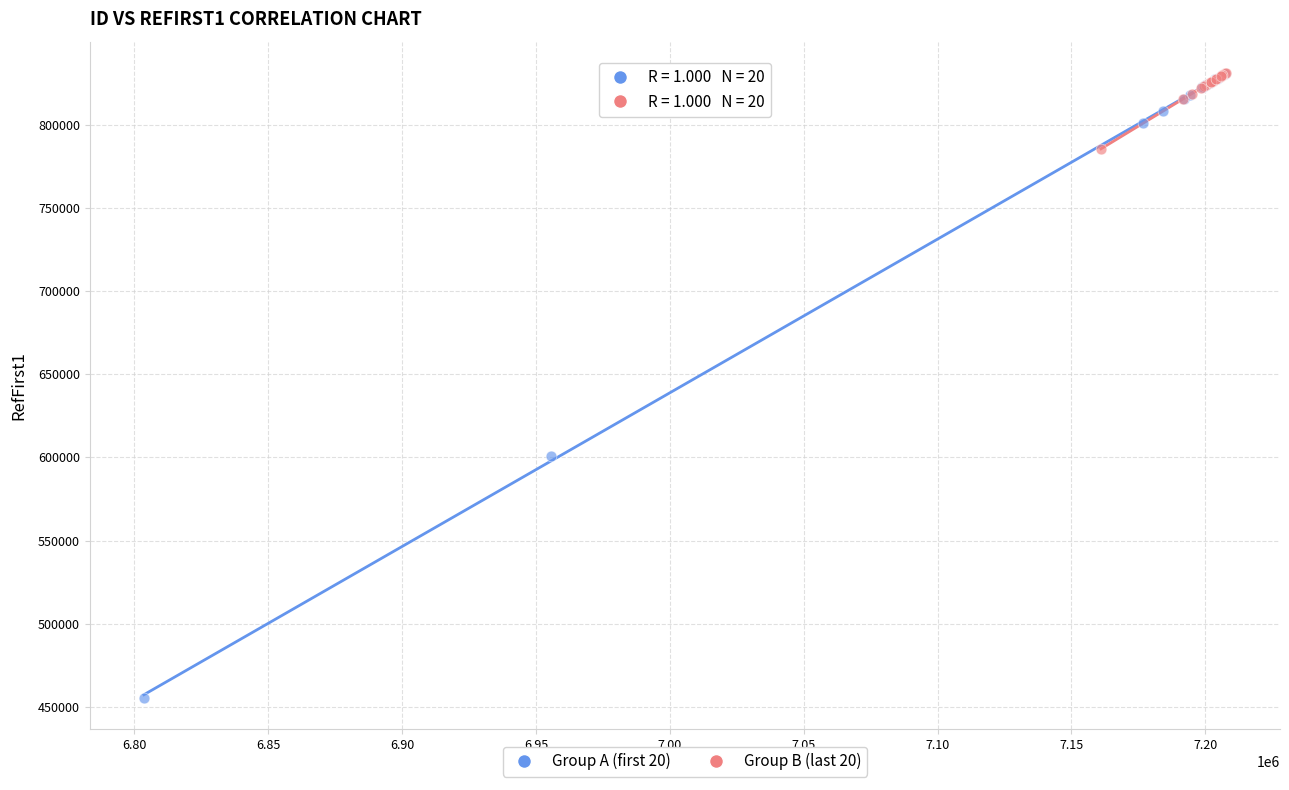

Which series has the largest Y range (max minus min)?

Group A (first 20)